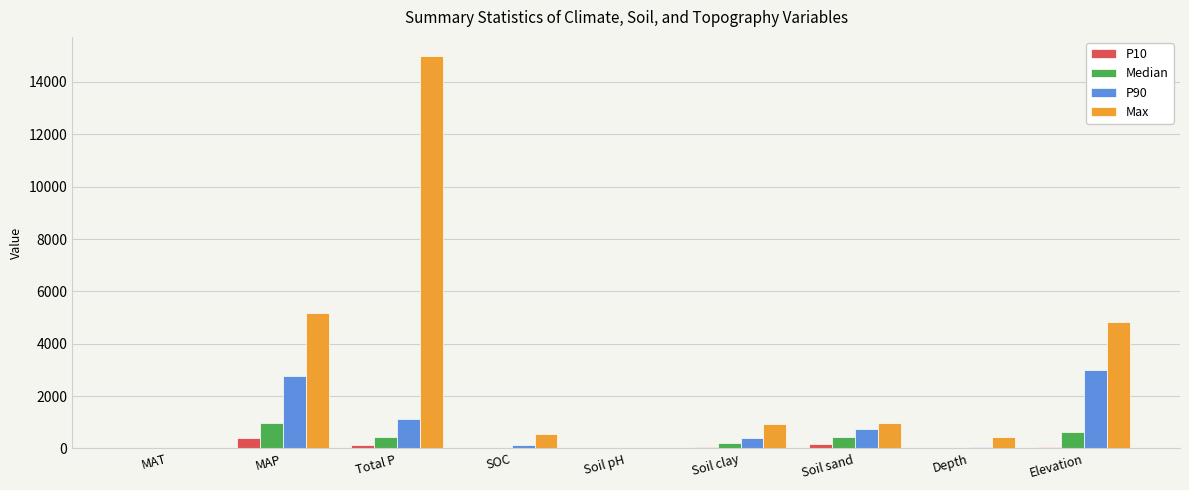

What is the greatest value displayed?

14973.6